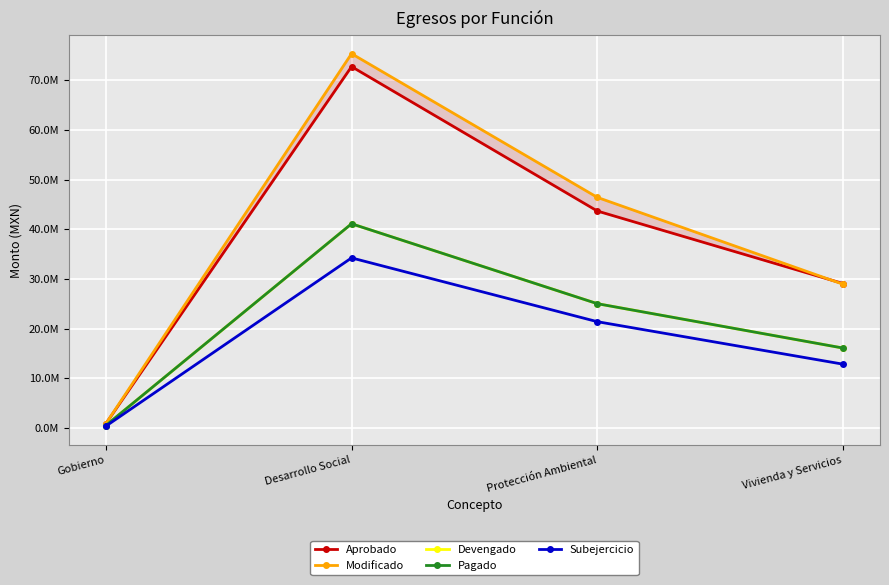

What is the label of the 1st point from the right?

Vivienda y Servicios